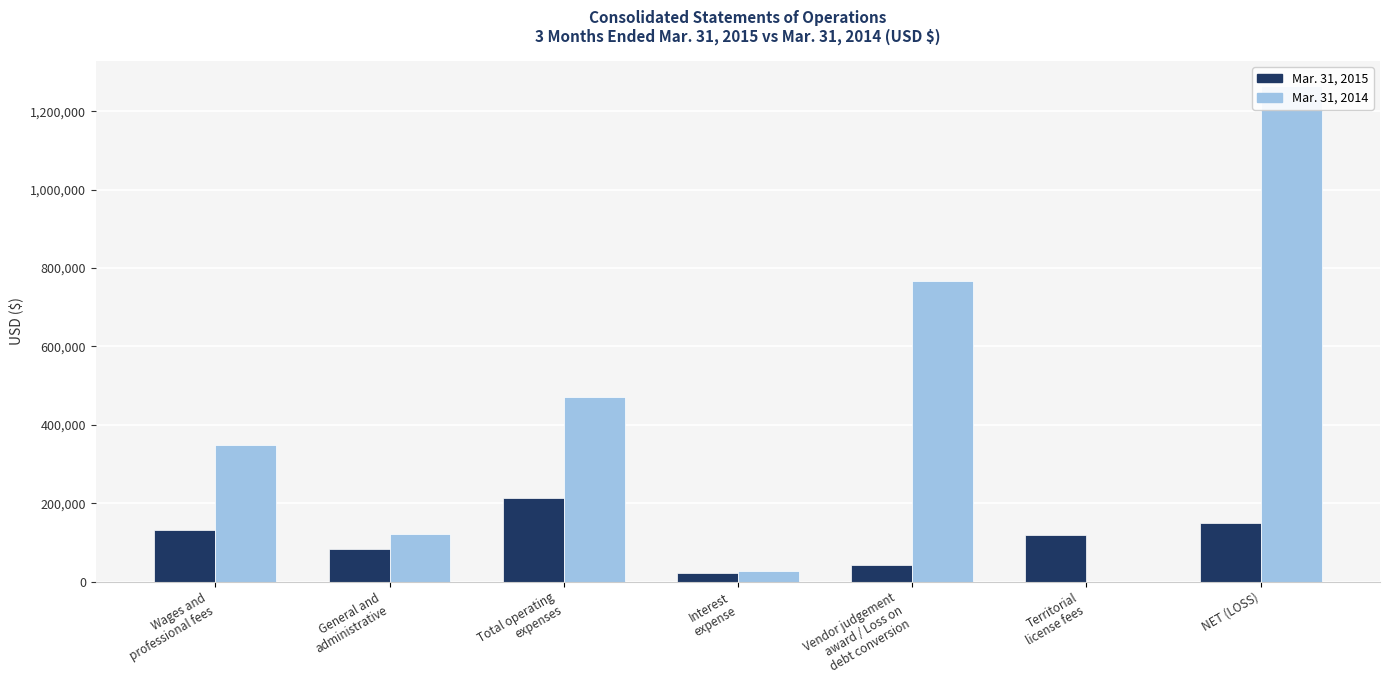

Rank the categories by Mar. 31, 2014 value from lowest to highest.

Territorial
license fees, Interest
expense, General and
administrative, Wages and
professional fees, Total operating
expenses, Vendor judgement
award / Loss on
debt conversion, NET (LOSS)